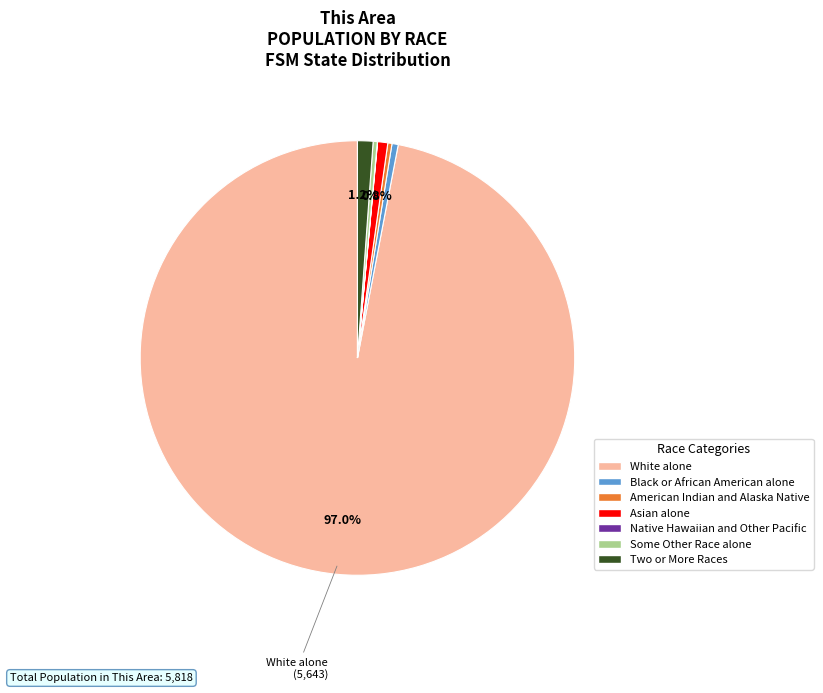

Which has a higher value, Black or African American alone or White alone?

White alone